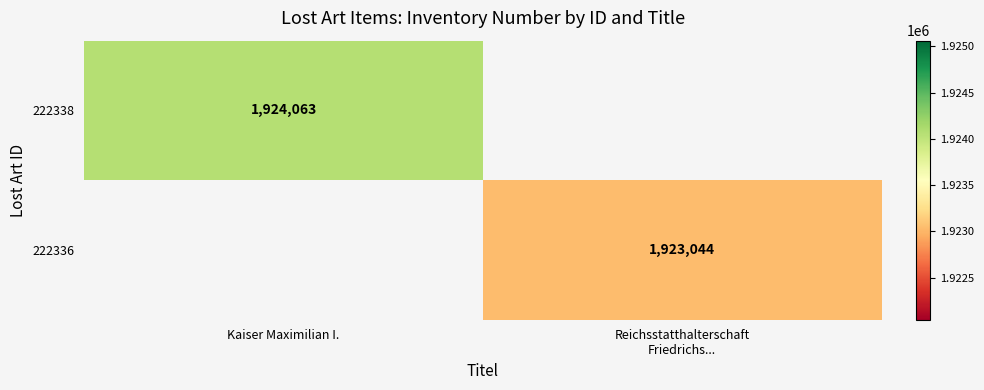

True or false: 222338 has a value of 3087201 at Kaiser Maximilian I..

False